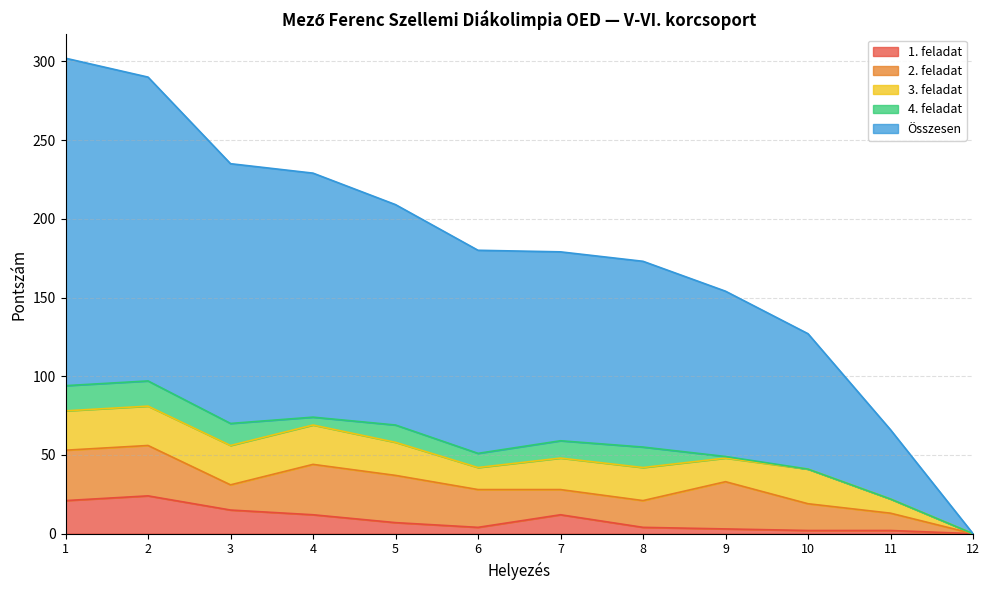

Where does the 1. feladat series first go above 7?

1